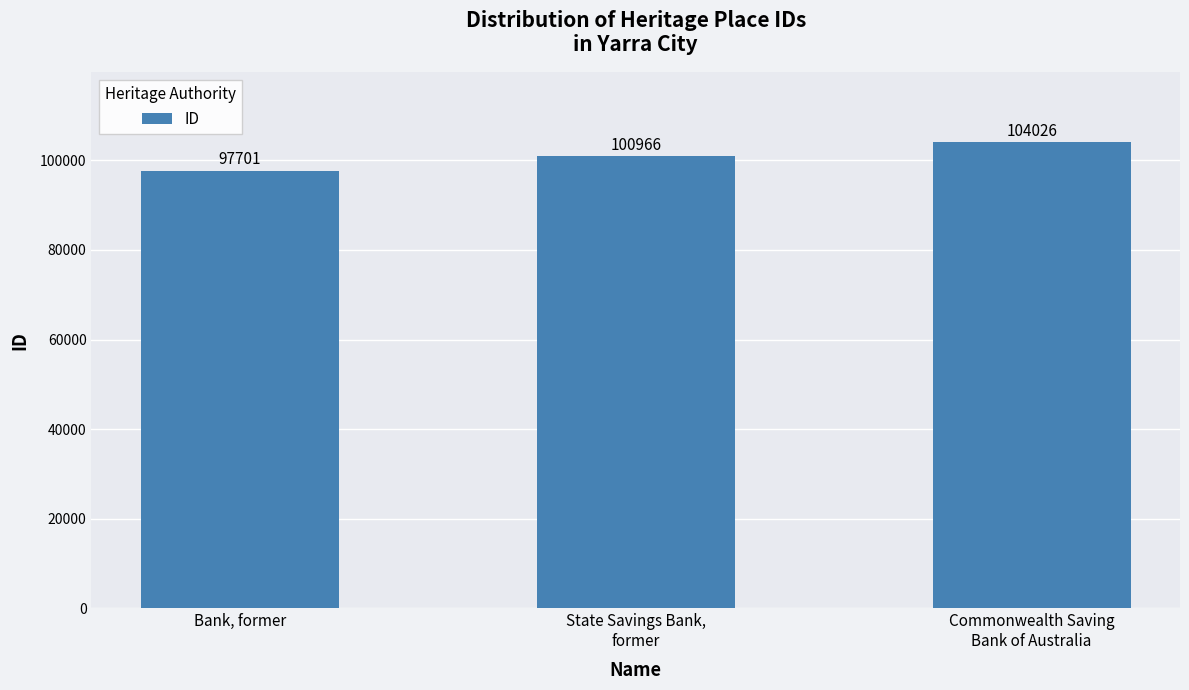

How many data points does each series have?

3